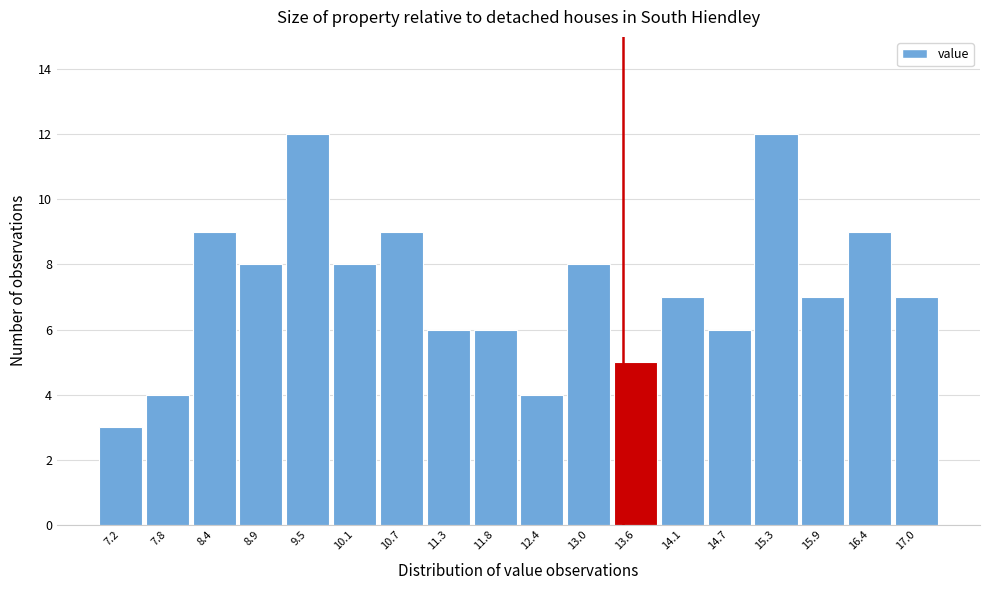

Reading left to right, list every bar in this chart as the range it spans on the x-axis followed by its height. Neither the bar edges nor the heights are printed on the chart, so give them approximately, as read against the axes.

6.9 to 7.5: 3
7.5 to 8.1: 4
8.1 to 8.7: 9
8.7 to 9.2: 8
9.2 to 9.8: 12
9.8 to 10.4: 8
10.4 to 11.0: 9
11.0 to 11.5: 6
11.5 to 12.1: 6
12.1 to 12.7: 4
12.7 to 13.3: 8
13.3 to 13.8: 5
13.8 to 14.4: 7
14.4 to 15.0: 6
15.0 to 15.6: 12
15.6 to 16.1: 7
16.1 to 16.7: 9
16.7 to 17.3: 7